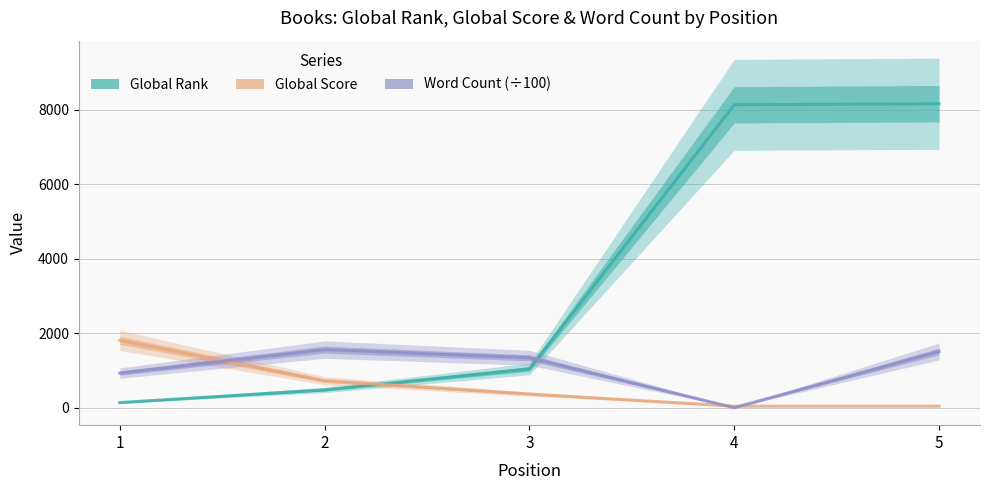

Which series changed the most between 4 and 5?

Word Count (÷100)